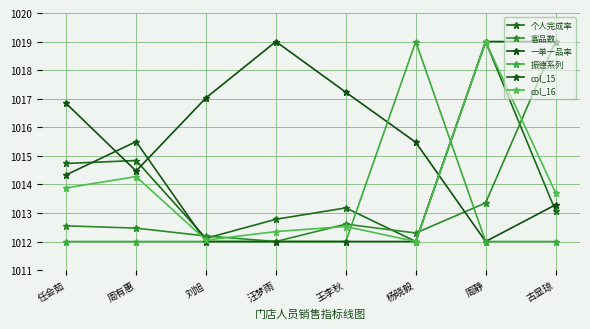

What is the sum of the 一单一品率 values at 杨晓毅 and 周有惠?

2029.9